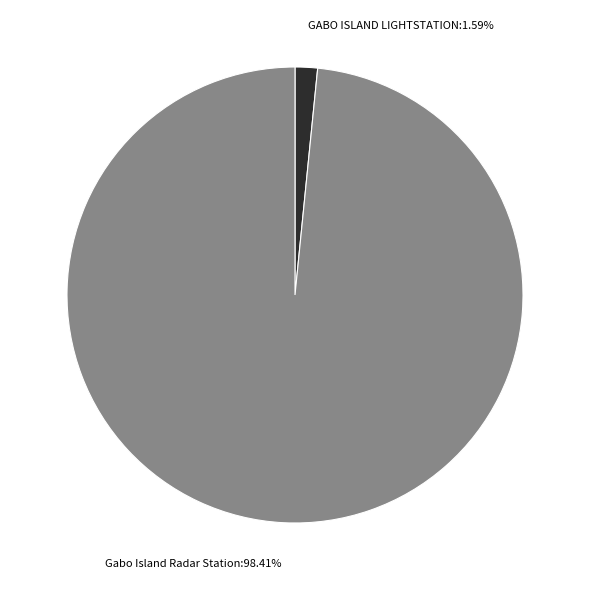

What is the largest slice in the pie chart?

Gabo Island Radar Station